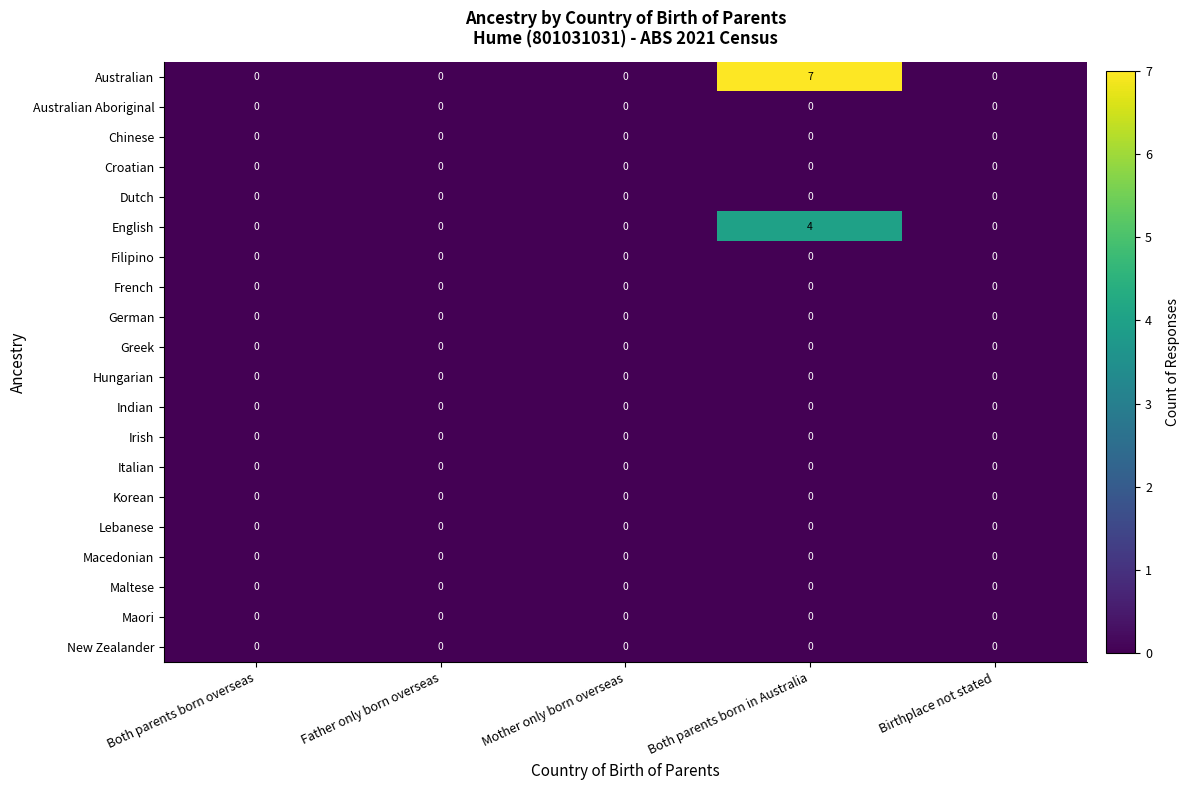

At which category is the sum across all series the highest?

Both parents born in Australia